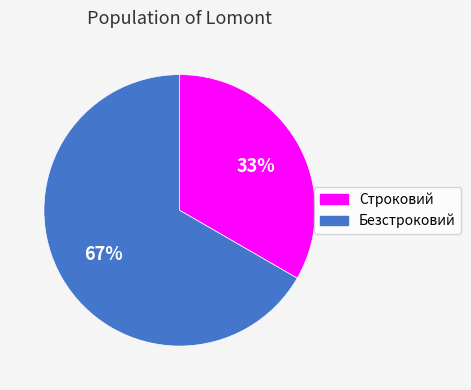

Do Безстроковий and Строковий together represent more than half of the pie?

Yes